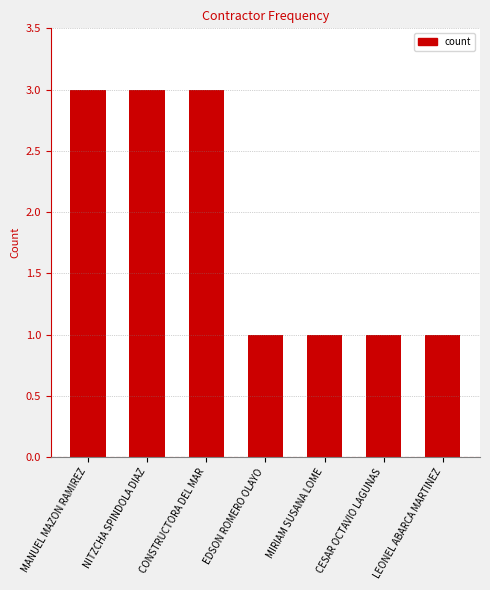

What is the sum of the values at LEONEL ABARCA MARTINEZ and CONSTRUCTORA DEL MAR?

4